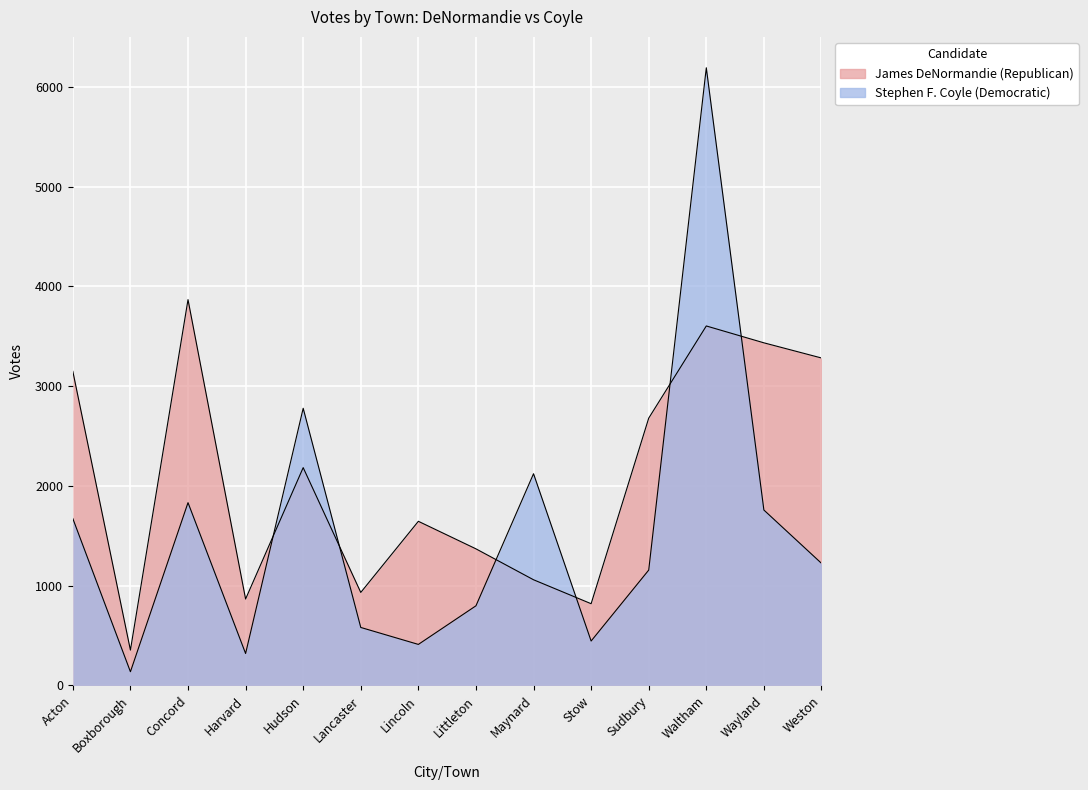

At which category does Stephen F. Coyle (Democratic) reach its first local valley?

Boxborough